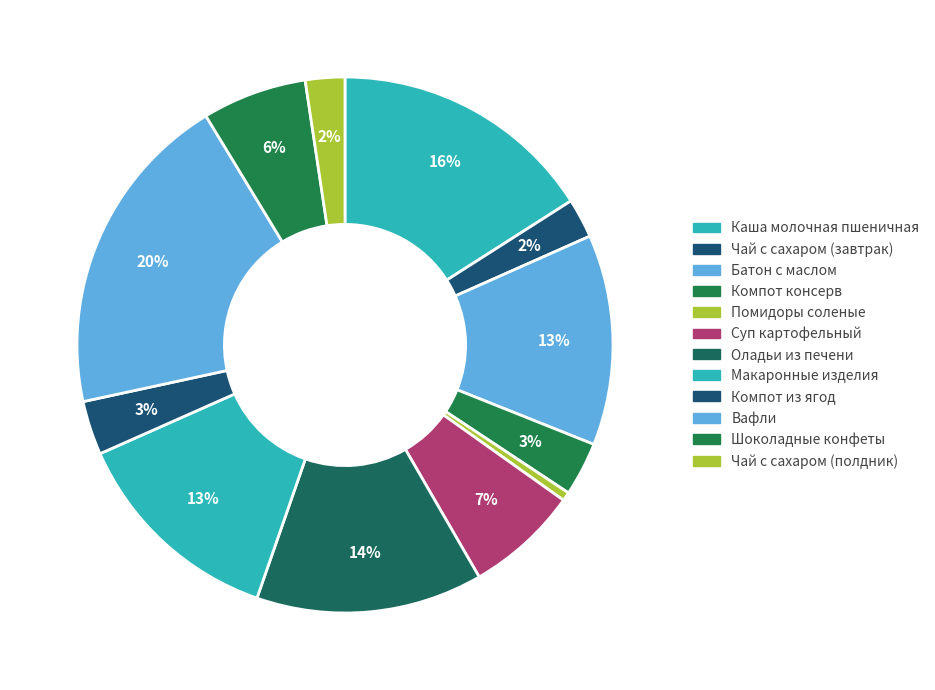

How many segments does this pie chart have?

12